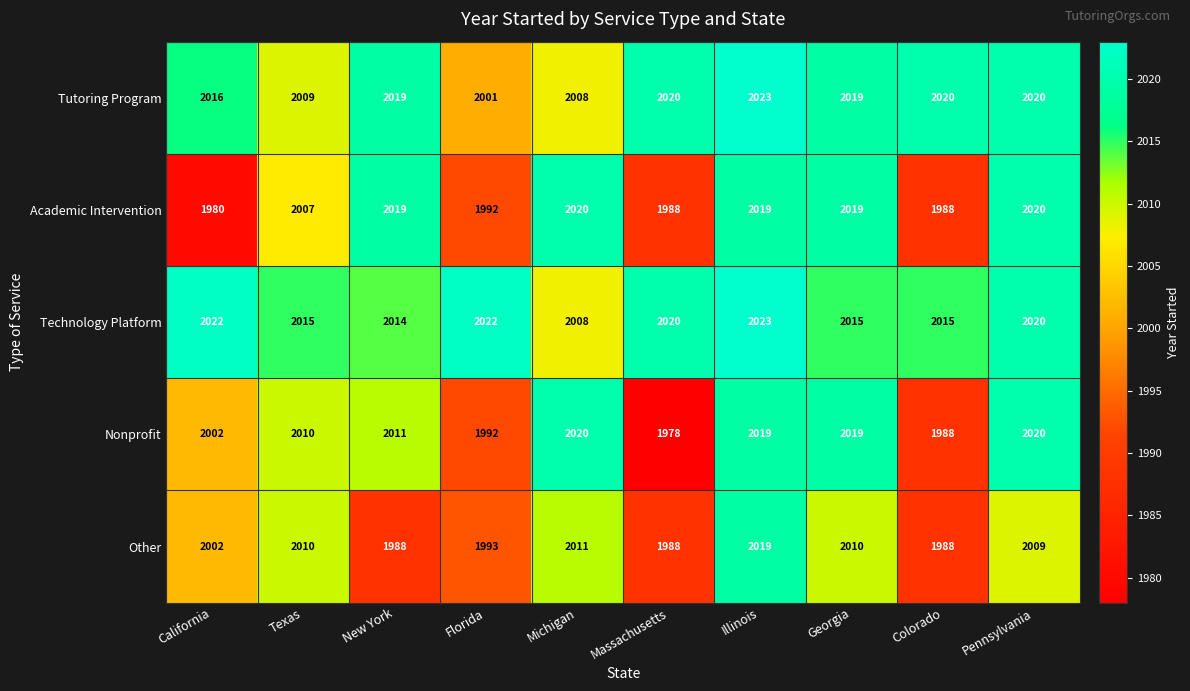

What is the difference between the highest and lowest values at Illinois?

4